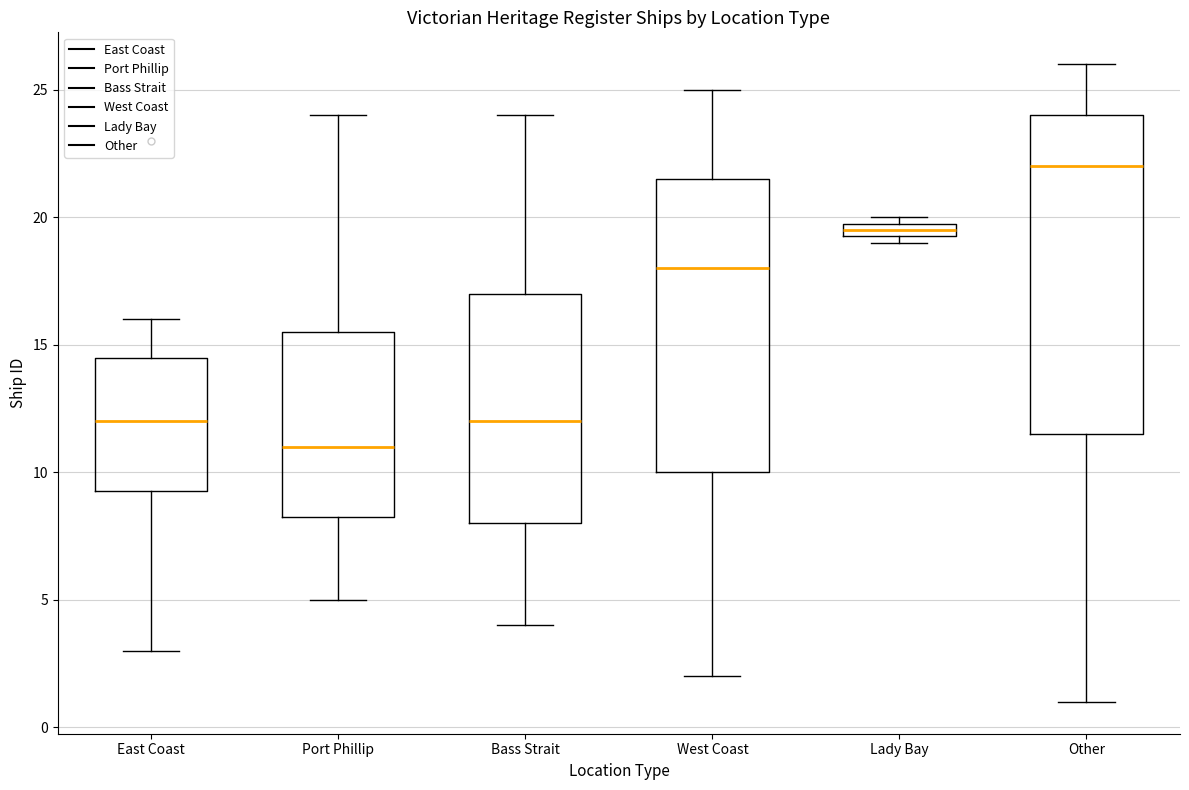

Which box is the tallest, from its lower edge to its upper edge?

Other